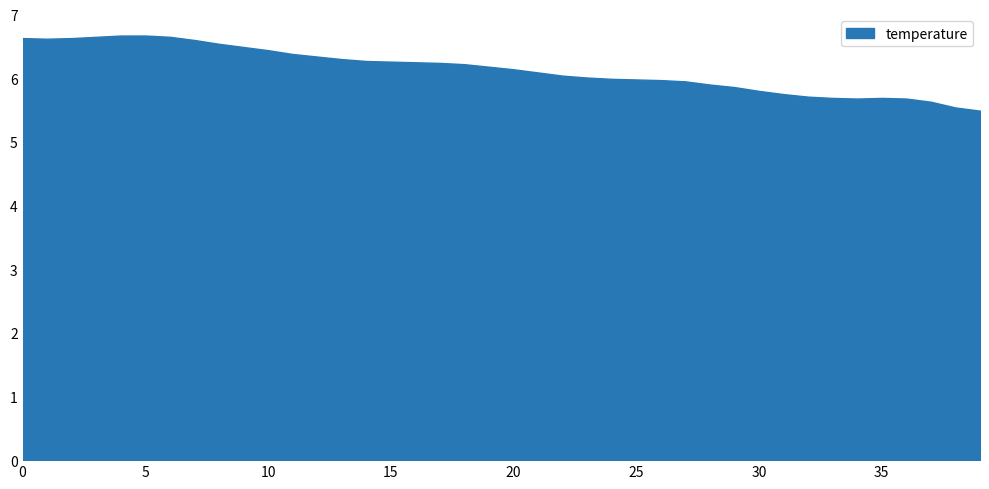

Which series has the widest spread of values?

temperature